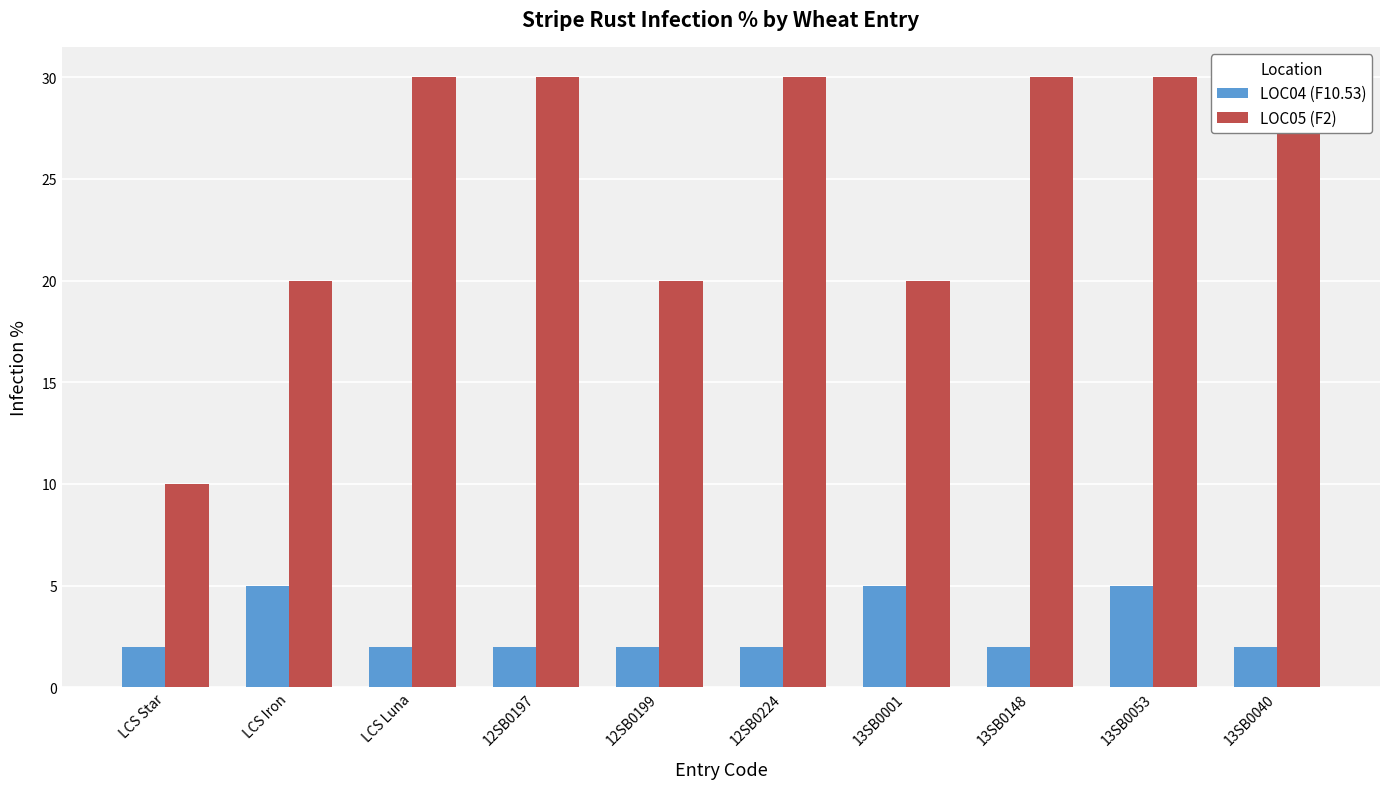

True or false: LOC04 (F10.53) has a value of 3 at LCS Luna.

False